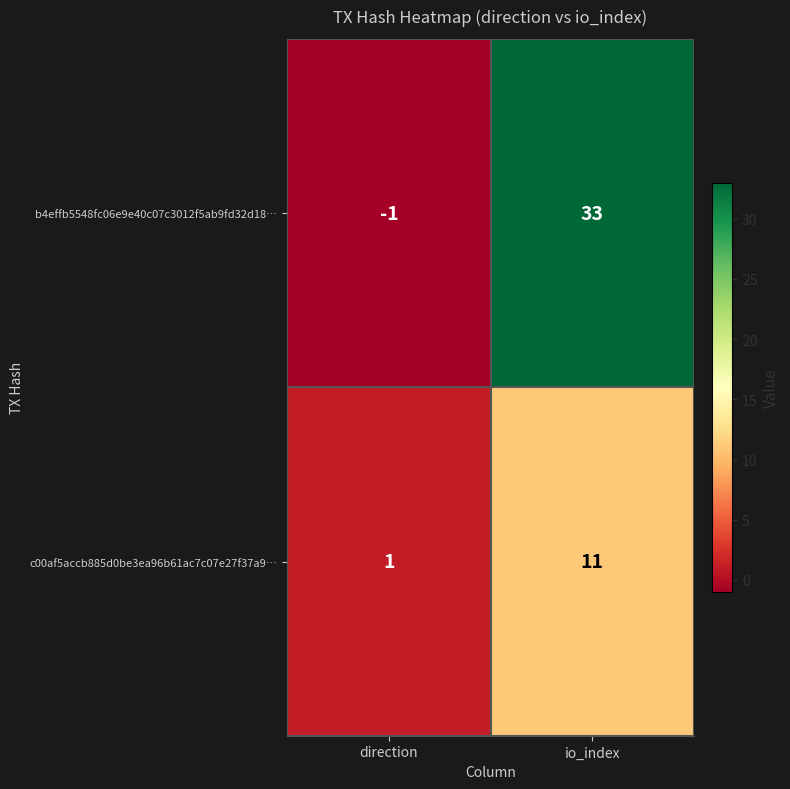

Which category has the lowest value in the b4effb5548fc06e9e40c07c3012f5ab9fd32d18… series?

direction